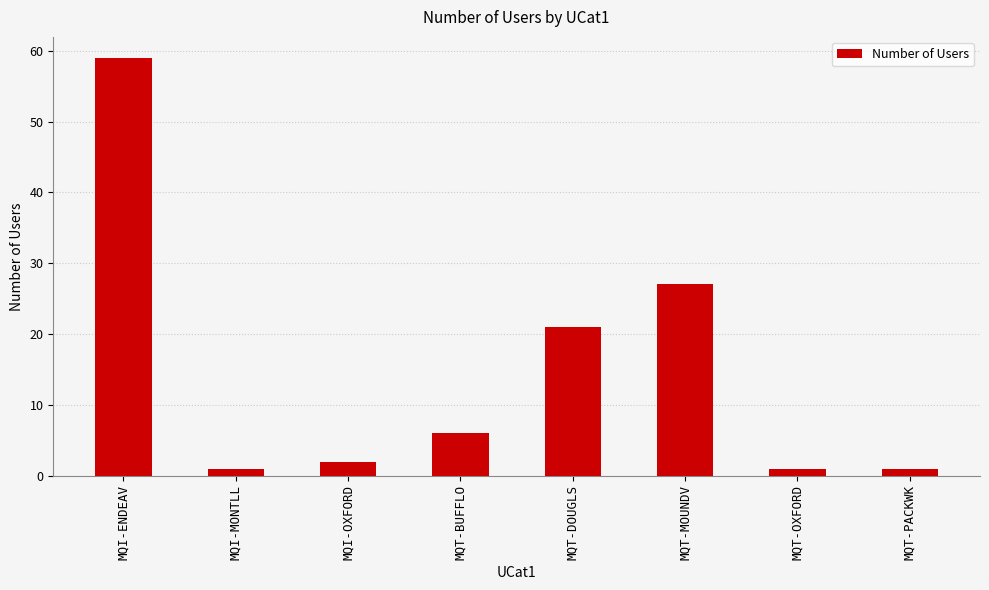

How many bars are there in total?

8